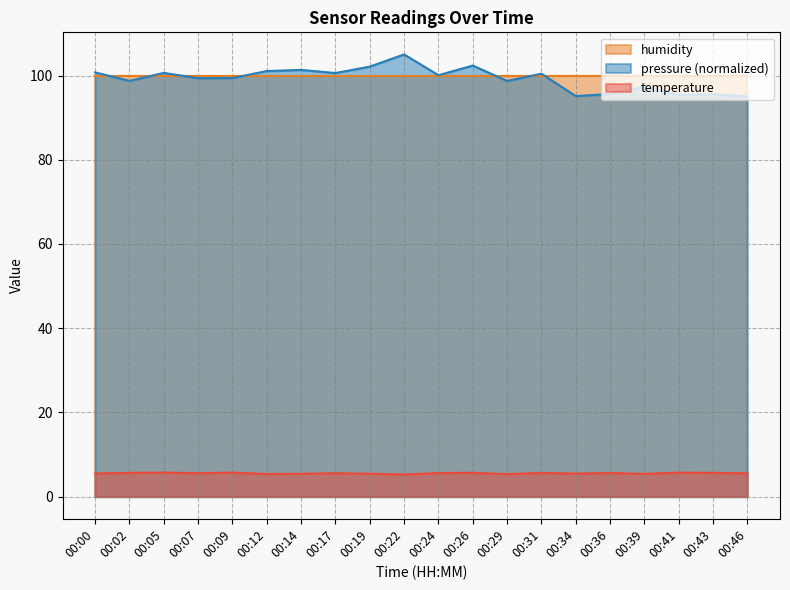

Does the chart have visible grid lines?

Yes